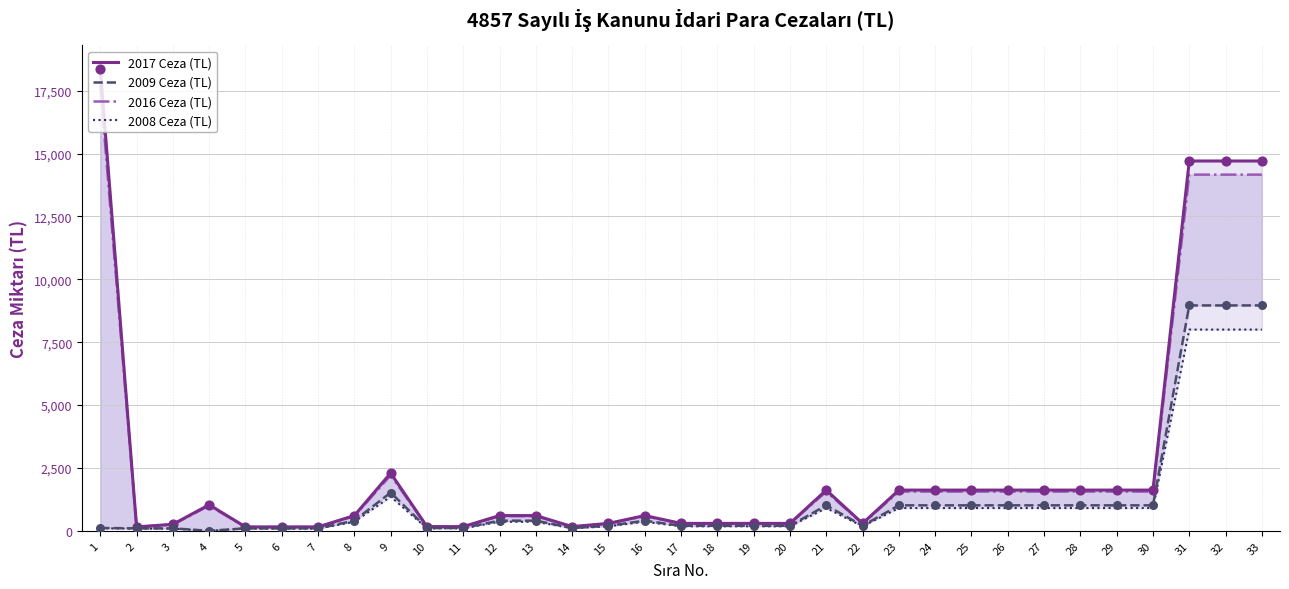

At how many categories does at least one series exceed 11601?

4